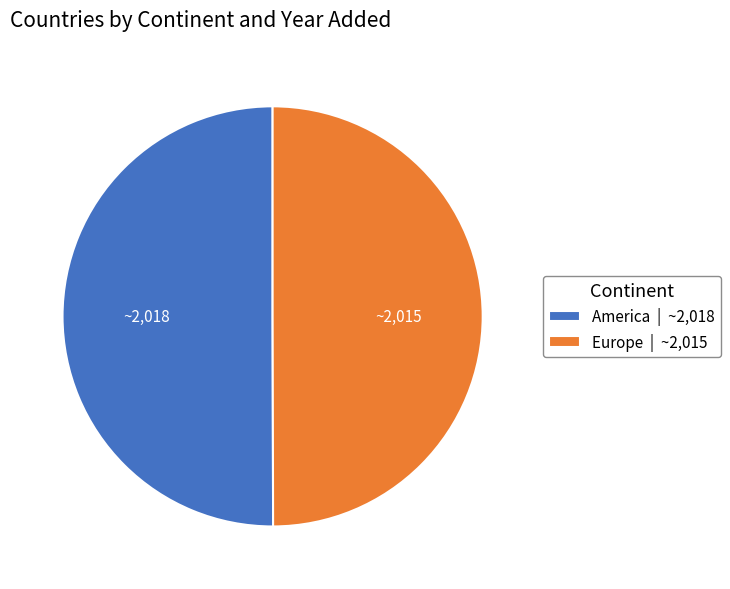

The Europe | ~2,015 slice represents 50% of the pie. True or false?

True